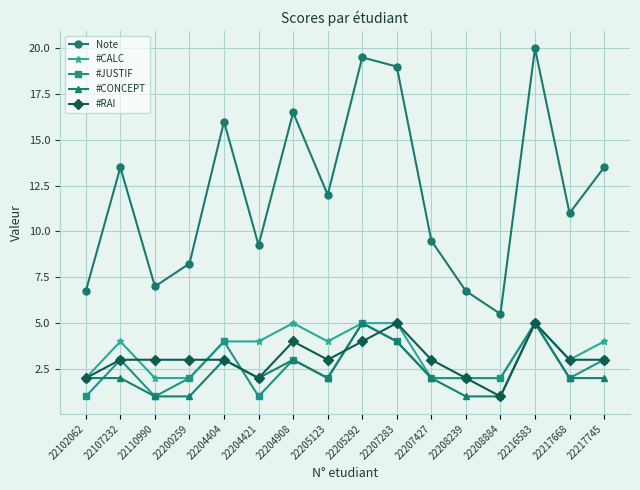

What is the greatest value displayed?

20.0